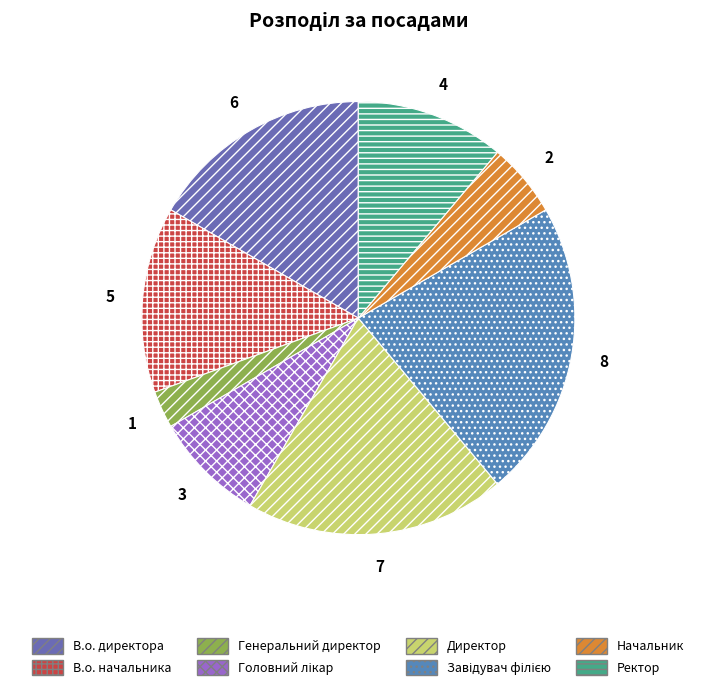

Which category has the smallest portion of the pie?

Генеральний директор